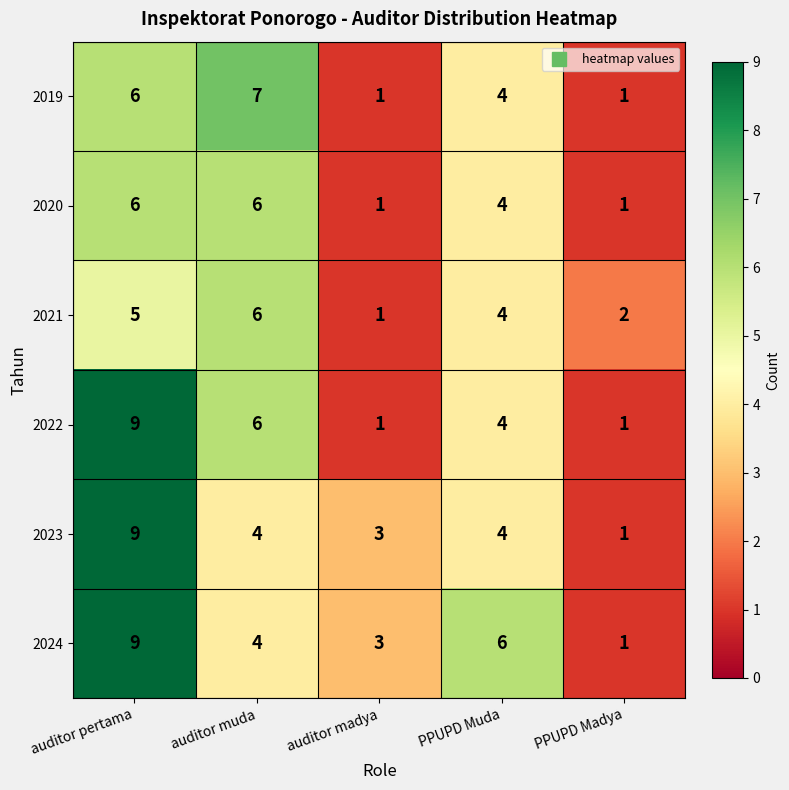

How many values in the 2023 series are below 4?

2